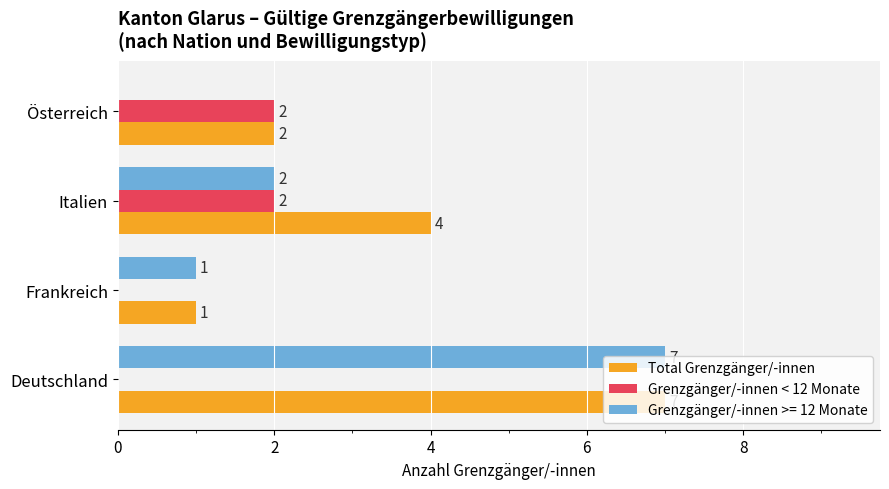

True or false: Grenzgänger/-innen < 12 Monate has a value of 0 at Frankreich.

True